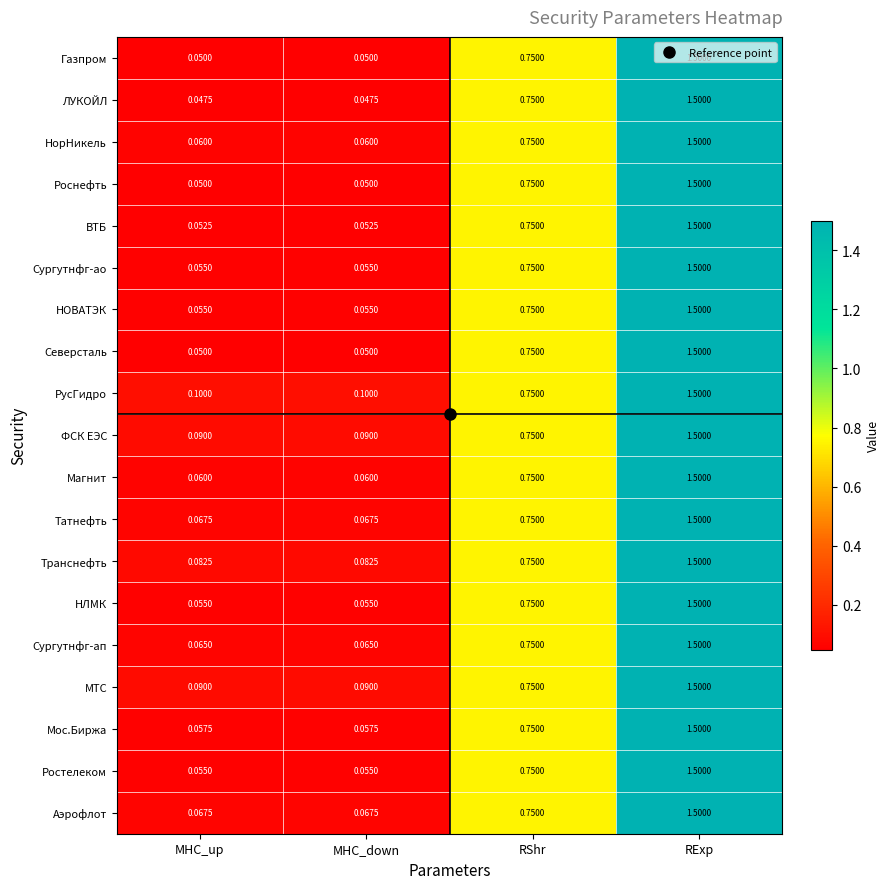

Which series has the largest range (max minus min)?

ЛУКОЙЛ